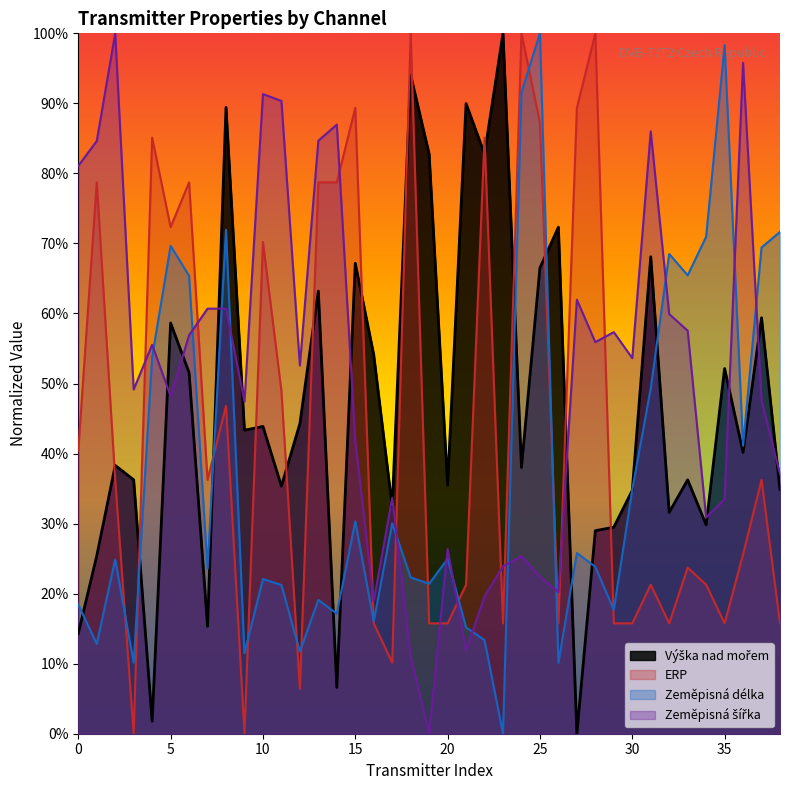

What is the value of the Zeměpisná délka point at the 7th from the left?

0.2